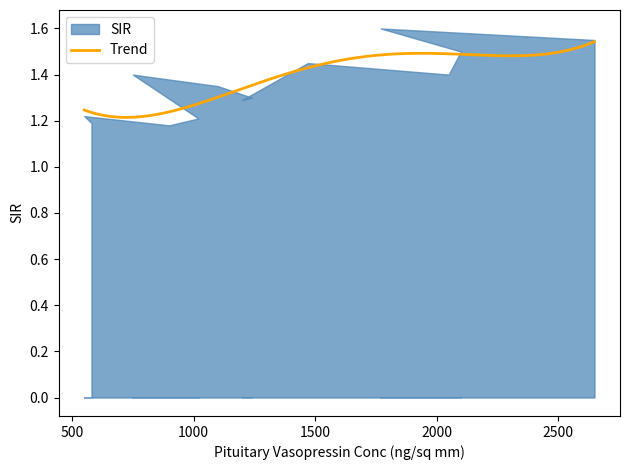

At which category does the data reach its first local valley?

900